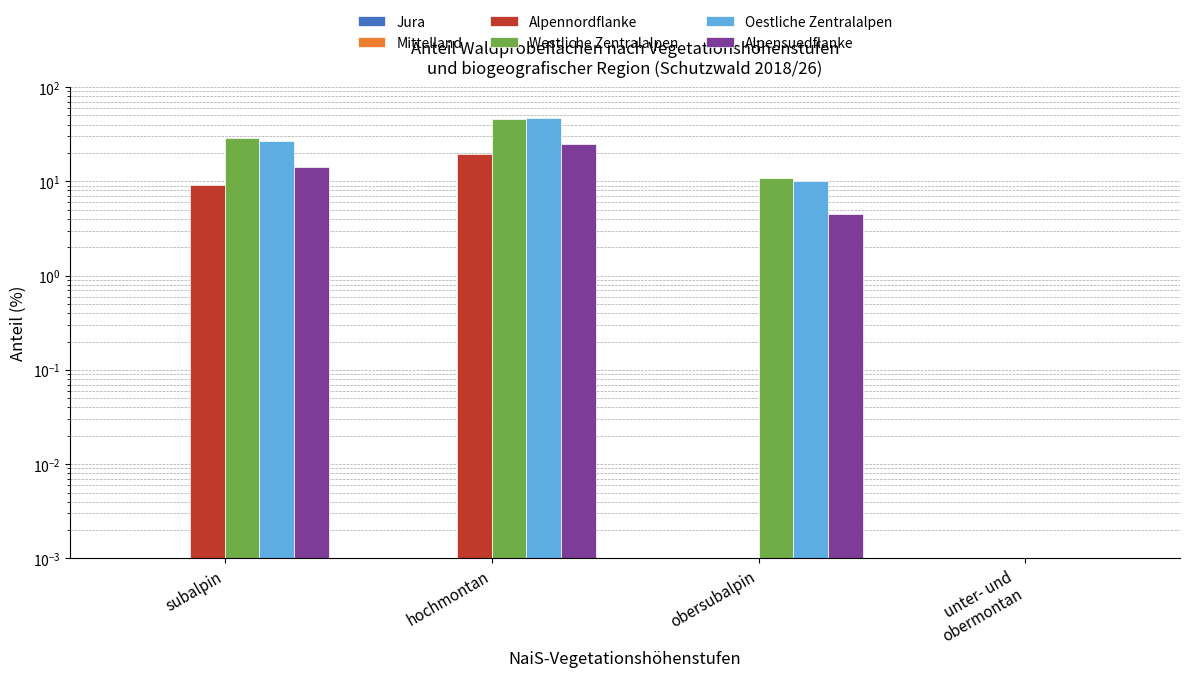

At which label does Mittelland reach its minimum?

subalpin